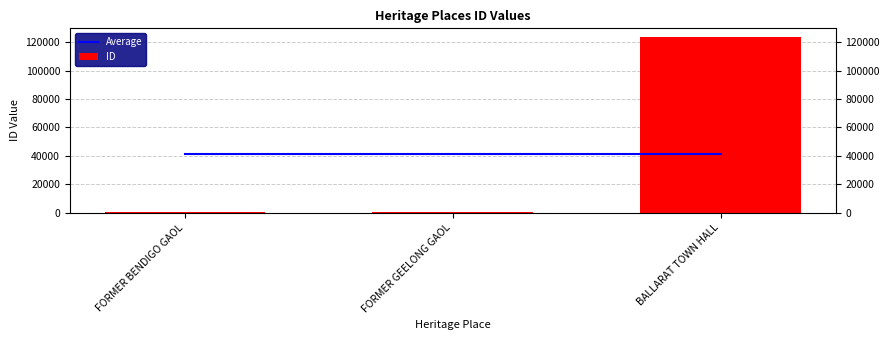

What is the value of the Average bar at the 3rd from the left?

41415.3